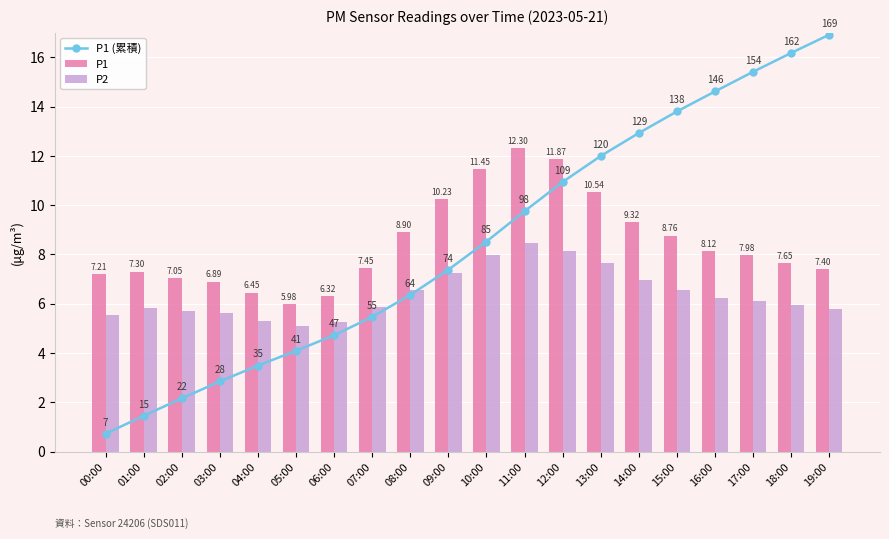

What is the value of the P2 bar at the 10th from the left?

7.2